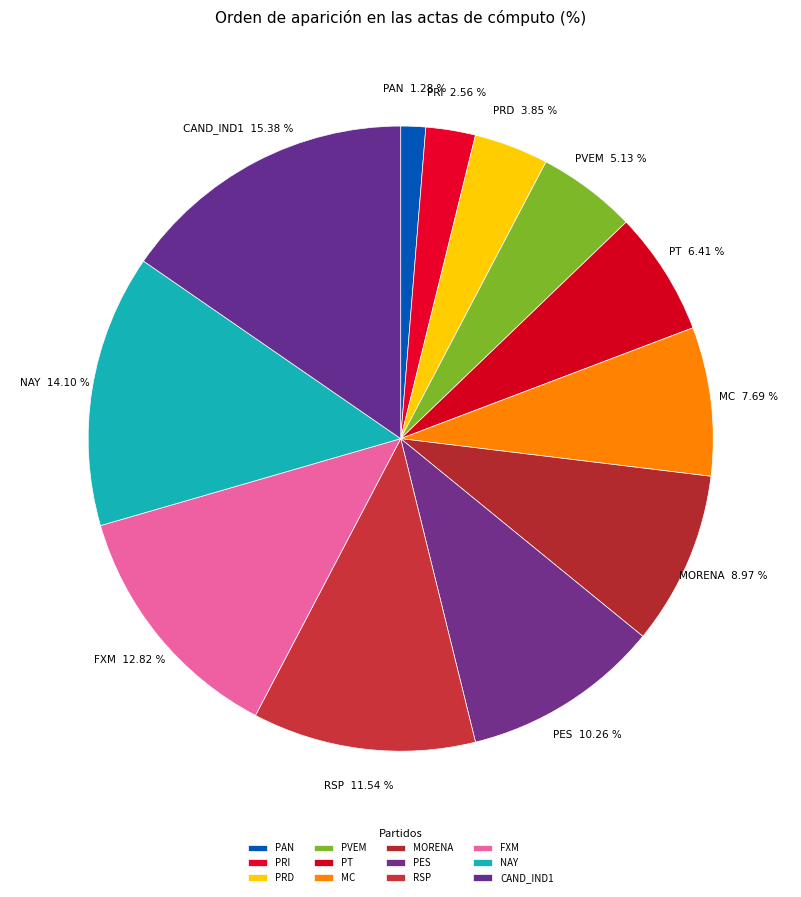

To the nearest percent, what is the average slice percentage?

8%